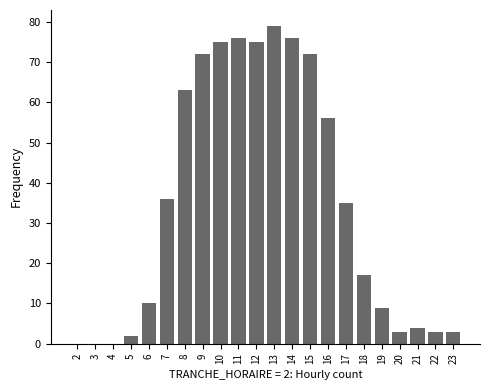

What is the change in value from 15 to 21?

-68